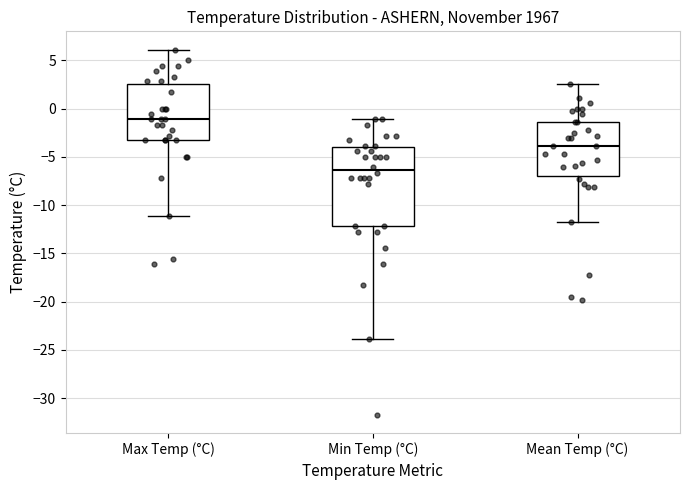

Reading left to right, transcribe this box plot: for each box, give where its median line is, the range the box spans, and where its two whiskers end, as read against the y-axis. The values are not printed on the chart, so give them approximately, as read against the axis.

Max Temp (°C): median -1.0, box -3.5 to 2.5, whiskers -11.0 to 6.0
Min Temp (°C): median -6.5, box -12.0 to -4.0, whiskers -24.0 to -1.0
Mean Temp (°C): median -4.0, box -7.0 to -1.5, whiskers -11.5 to 2.5